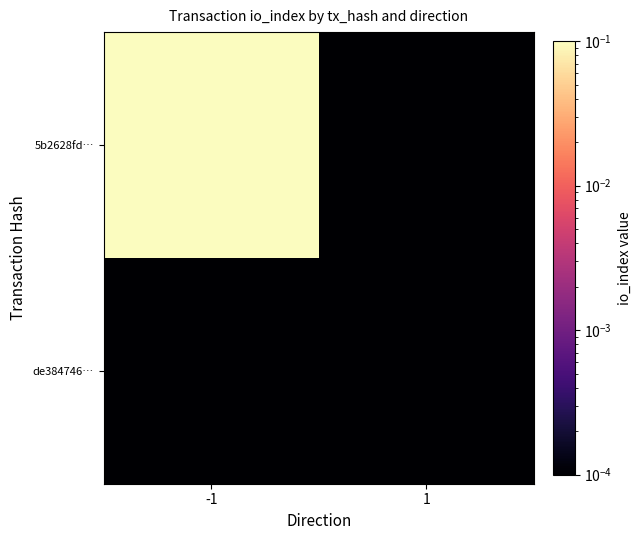

Rank the series by their maximum value, from lowest to highest.

de384746…, 5b2628fd…